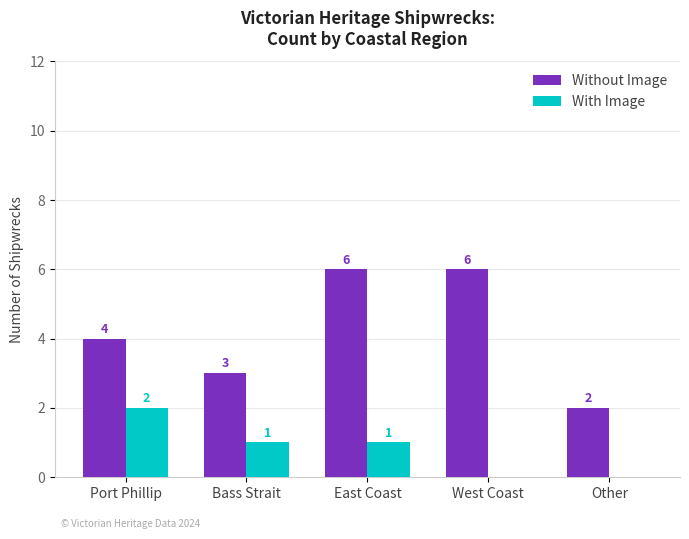

Are the bars grouped side by side (vs. stacked)?

Yes